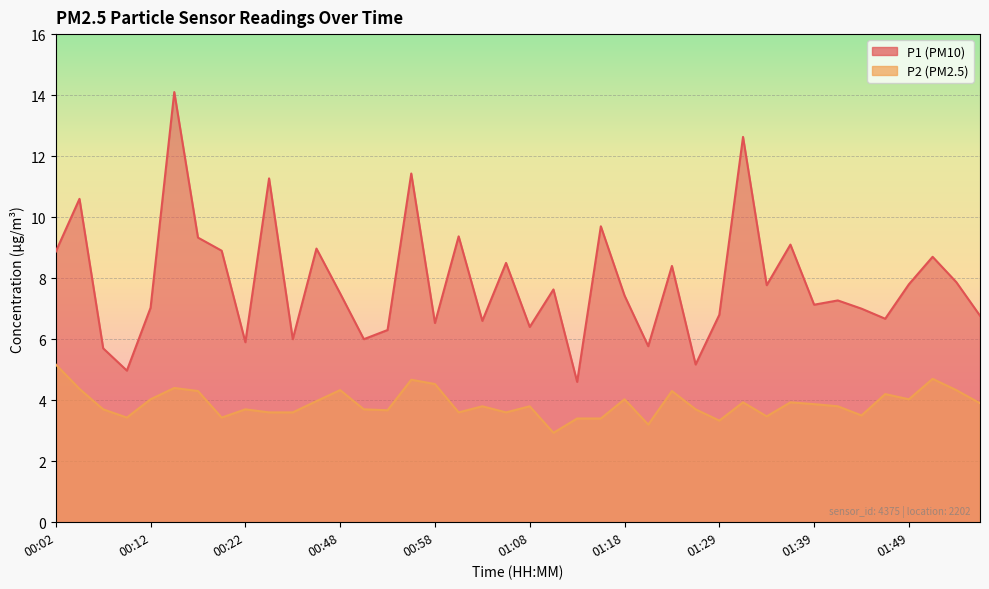

What is the value of the P2 point at the 16th from the left?

4.7